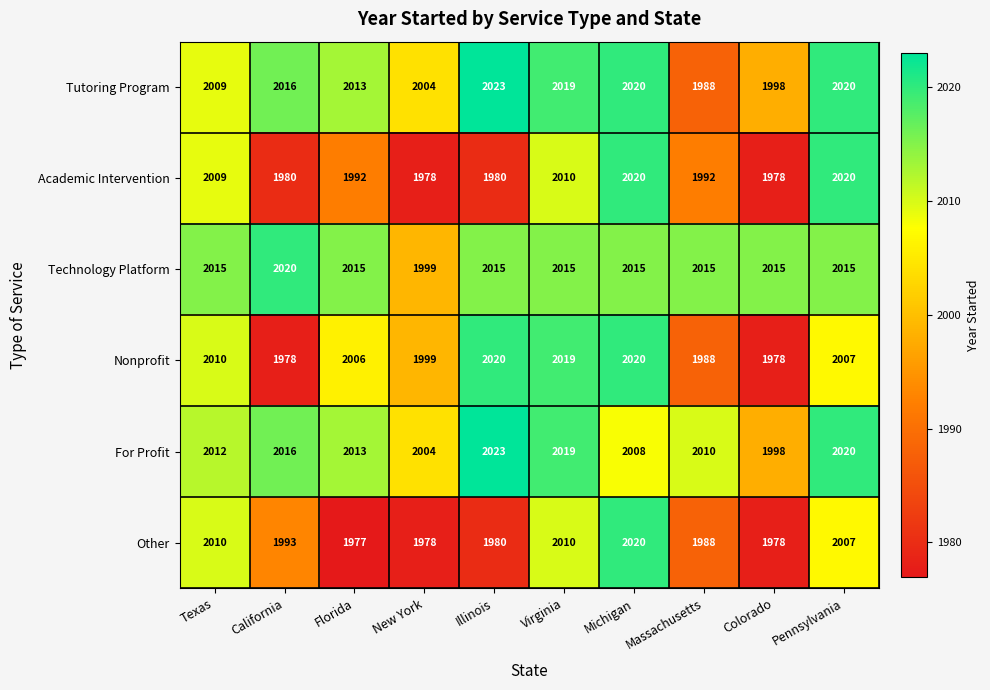

True or false: Technology Platform has a value of 2015 at Massachusetts.

True